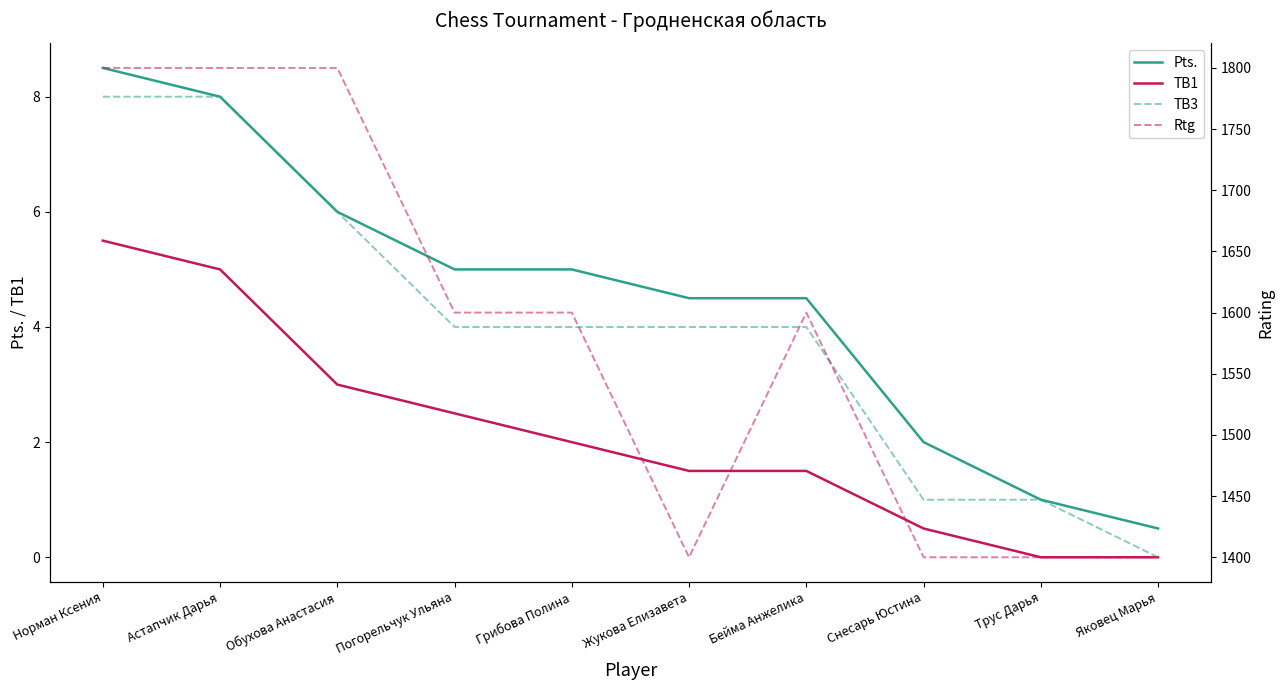

Is the value of TB1 at Яковец Марья greater than the value of Rtg at Трус Дарья?

No